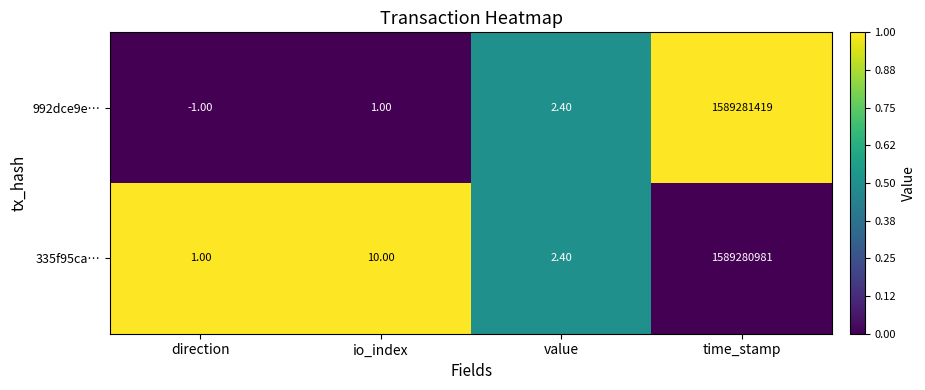

What is the average value of the 992dce9e… series?

397320355.4